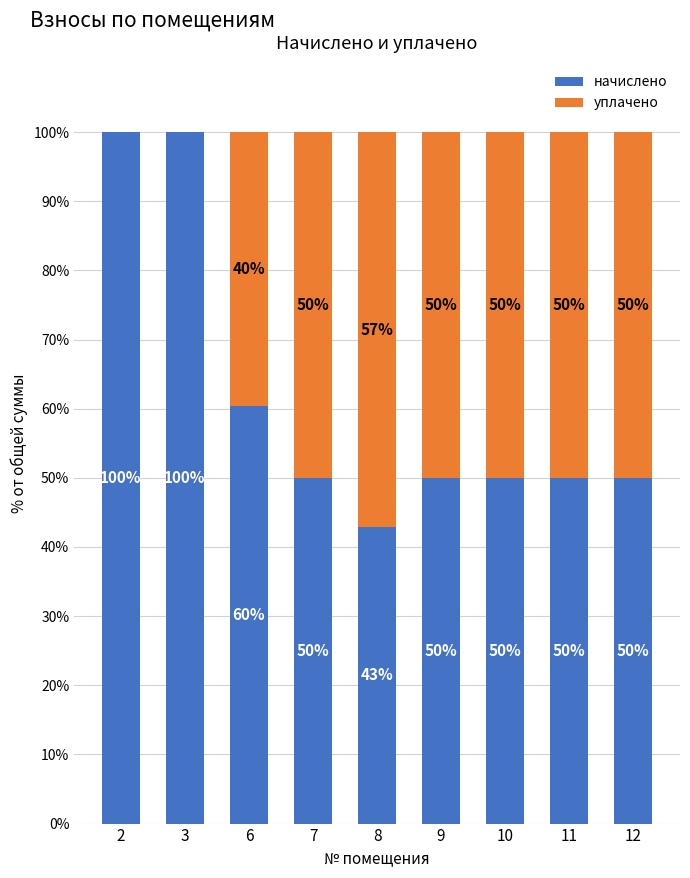

Count the number of data series in this chart.

2